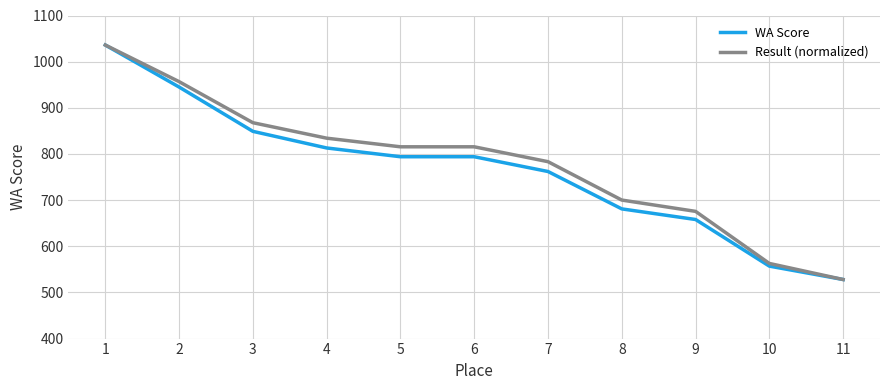

What is the total value across all series at 6?

1609.5